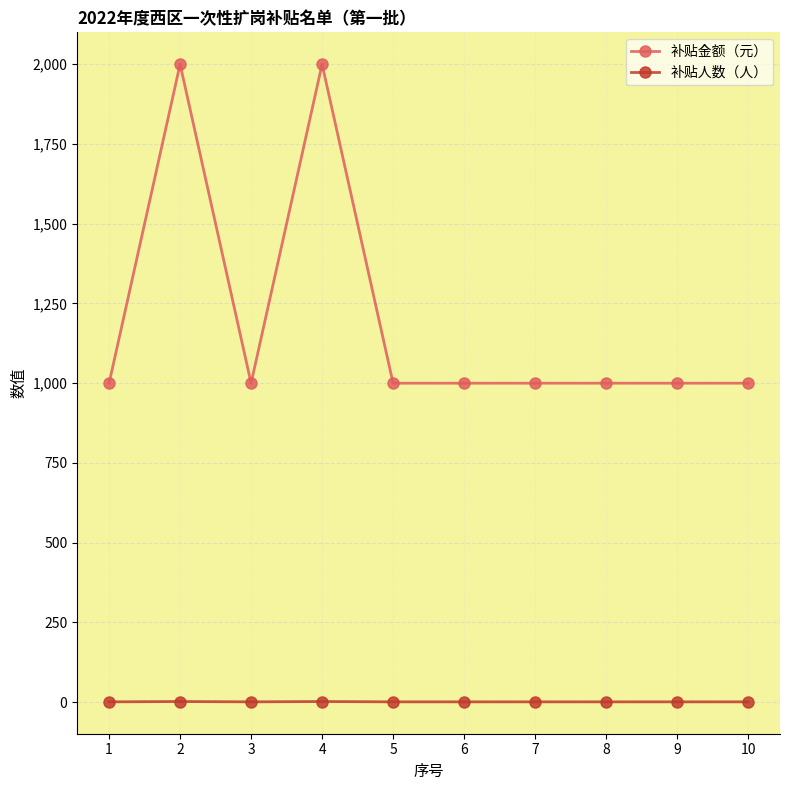

True or false: 补贴人数（人） and 补贴金额（元） intersect in this chart.

False